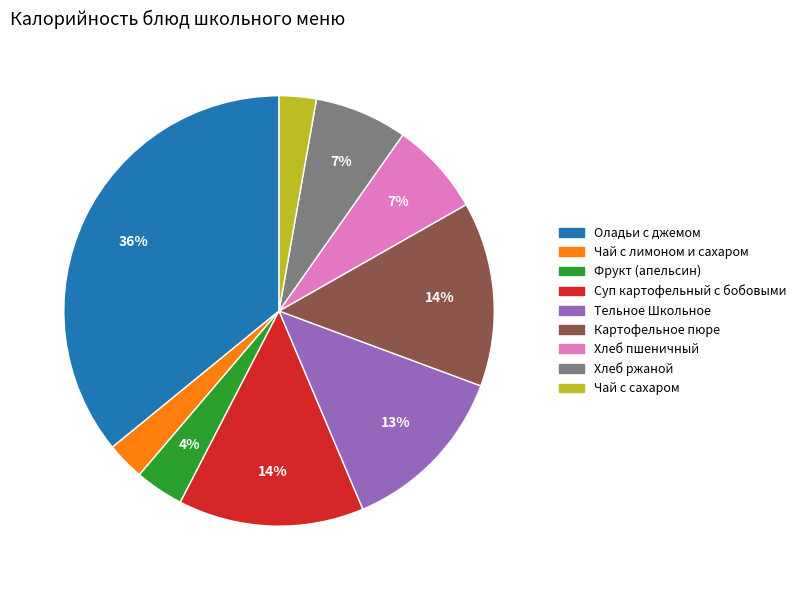

Between Тельное Школьное and Хлеб ржаной, which is larger?

Тельное Школьное